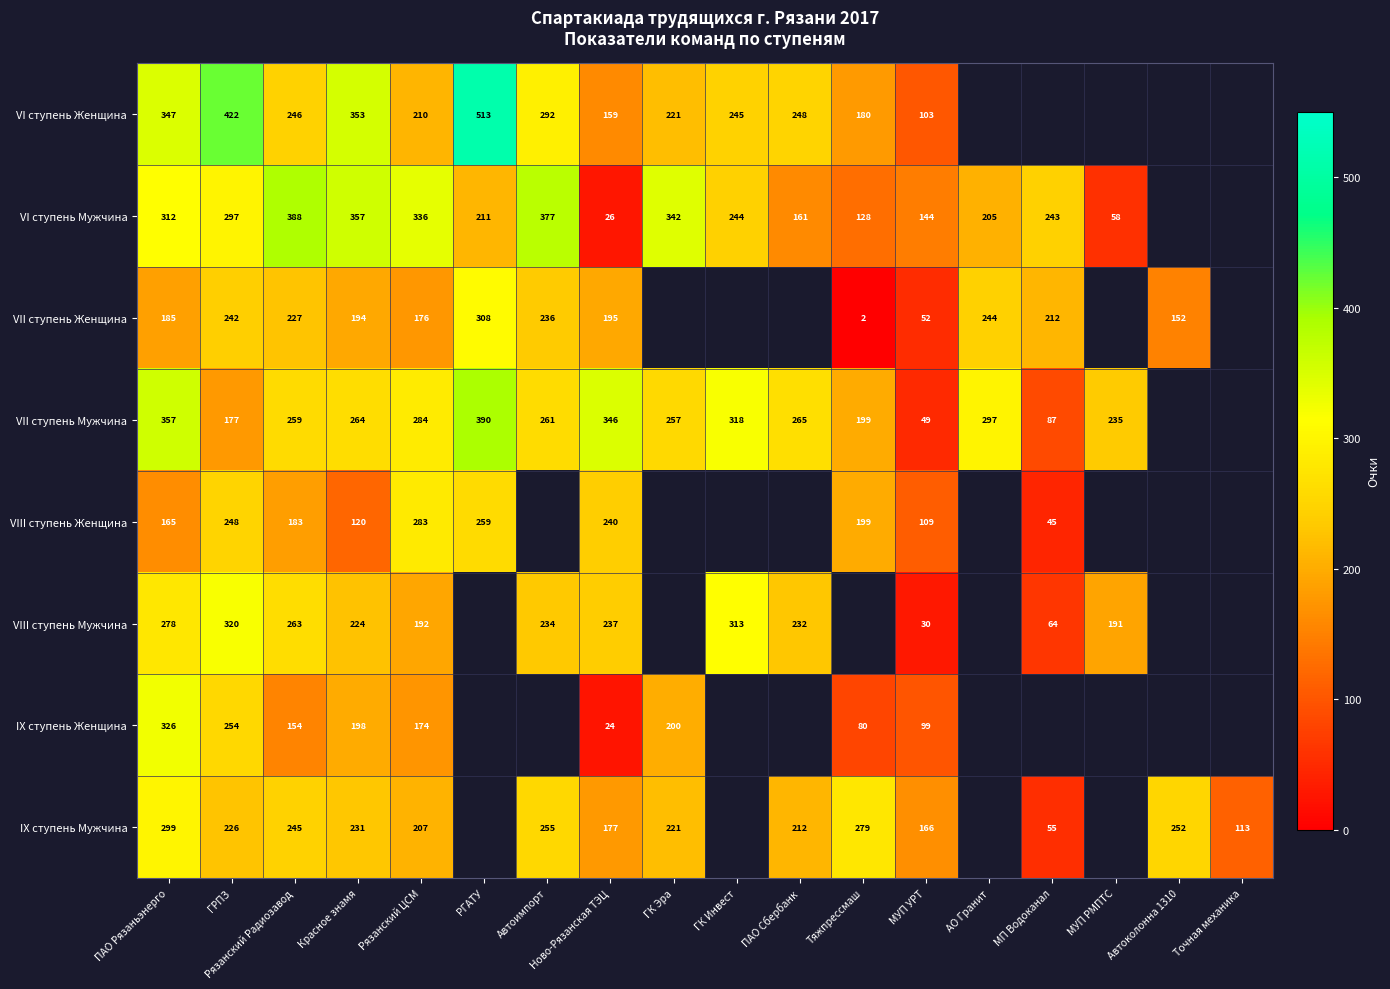

What is the sum of the IX ступень Женщина values at Рязанский Радиозавод and ГК Эра?

354